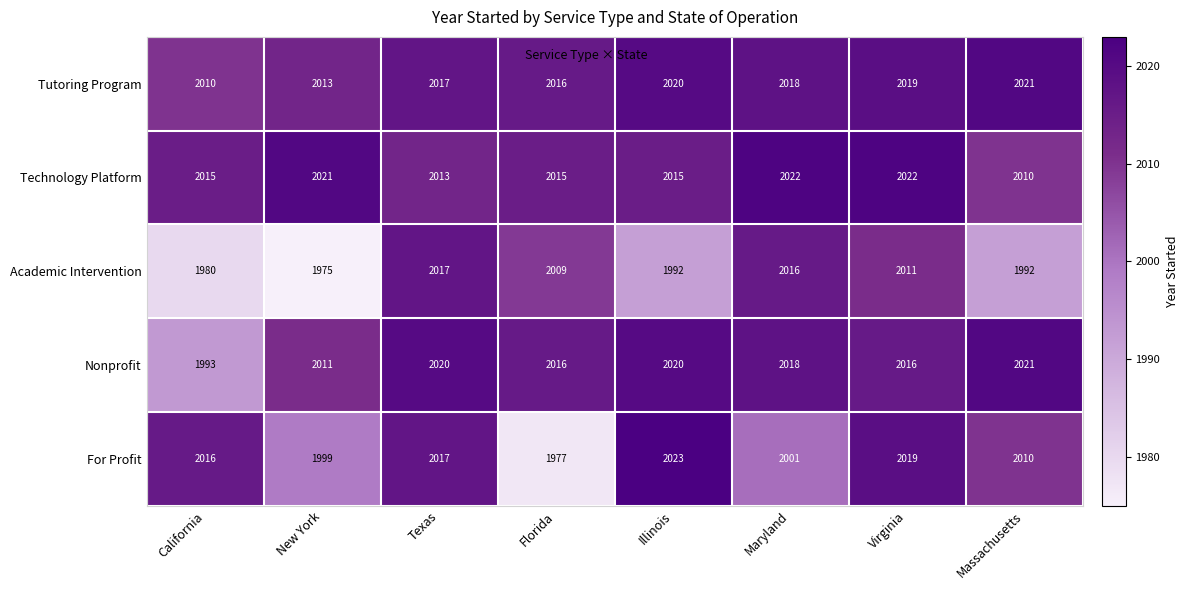

The Tutoring Program series shows 3522 at Texas. True or false?

False